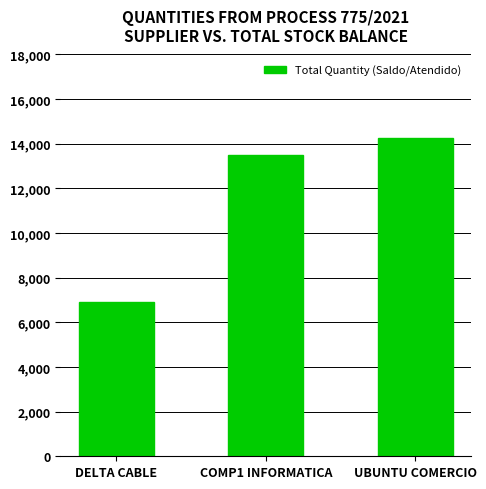

Between UBUNTU COMERCIO and COMP1 INFORMATICA, which is larger?

UBUNTU COMERCIO